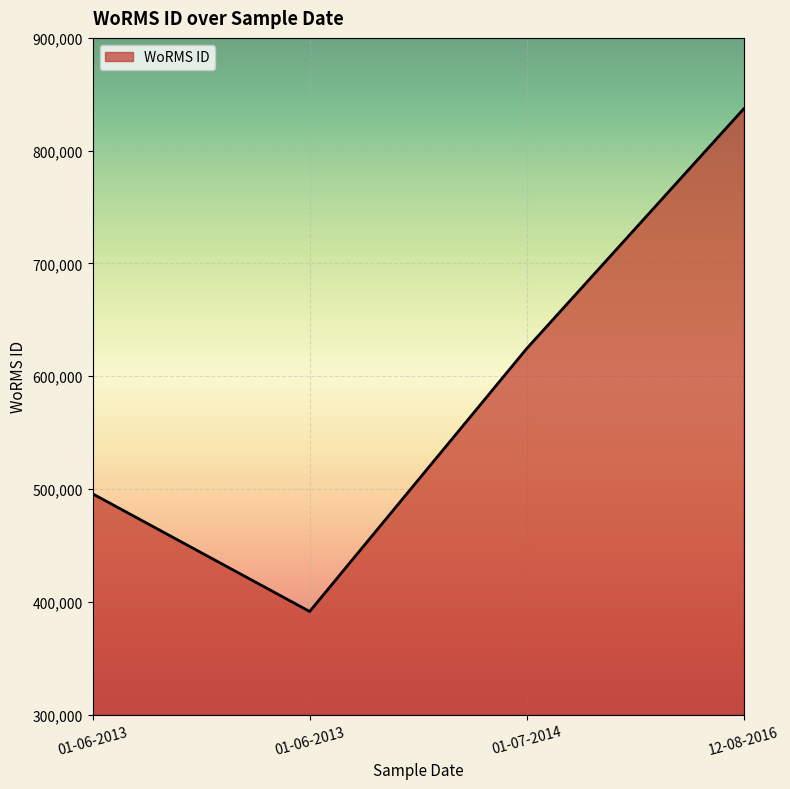

List the labels in order of value, largest first.

12-08-2016, 01-07-2014, 01-06-2013, 01-06-2013